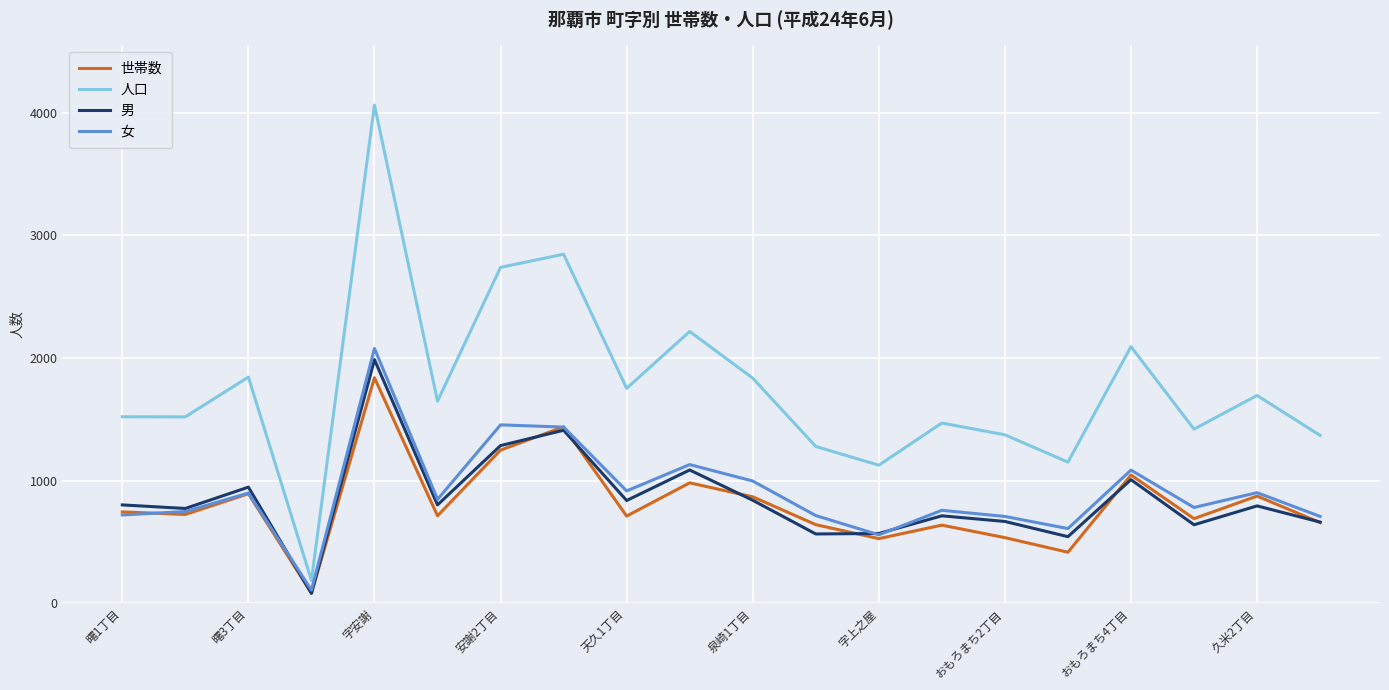

Does the chart display data point markers on the line(s)?

No